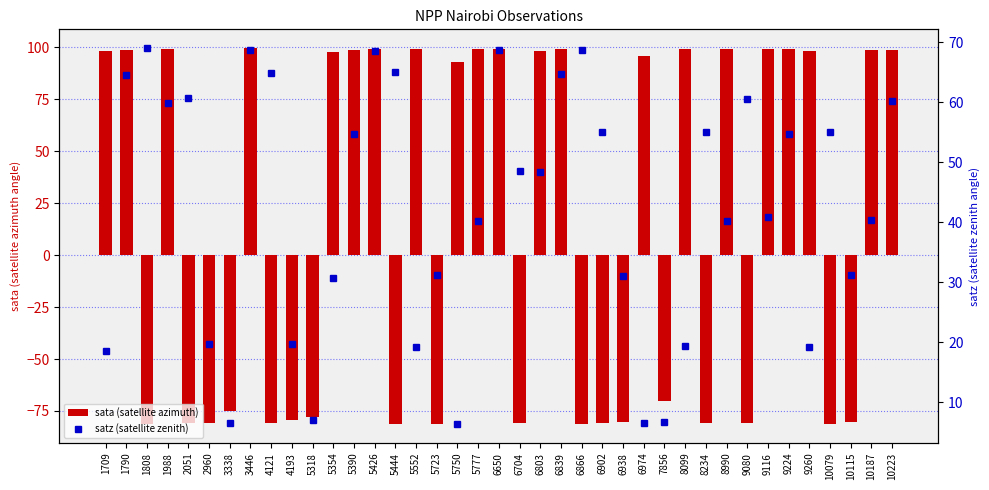

Are the bars grouped side by side (vs. stacked)?

Yes